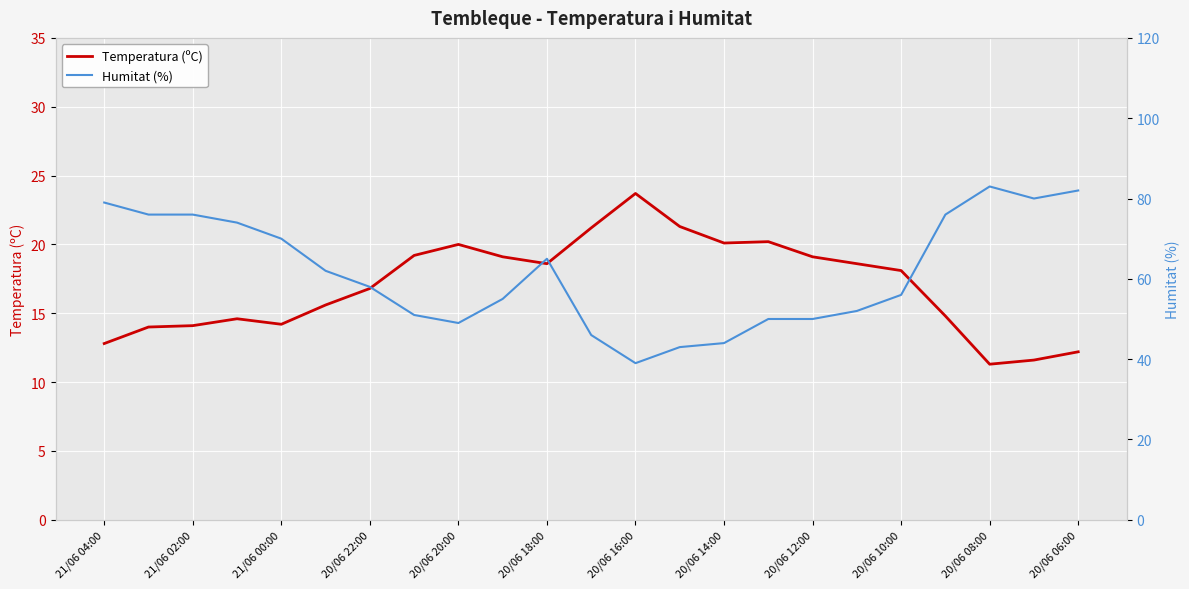

True or false: Humitat (%) has more than 1 points higher than both neighbors.

True